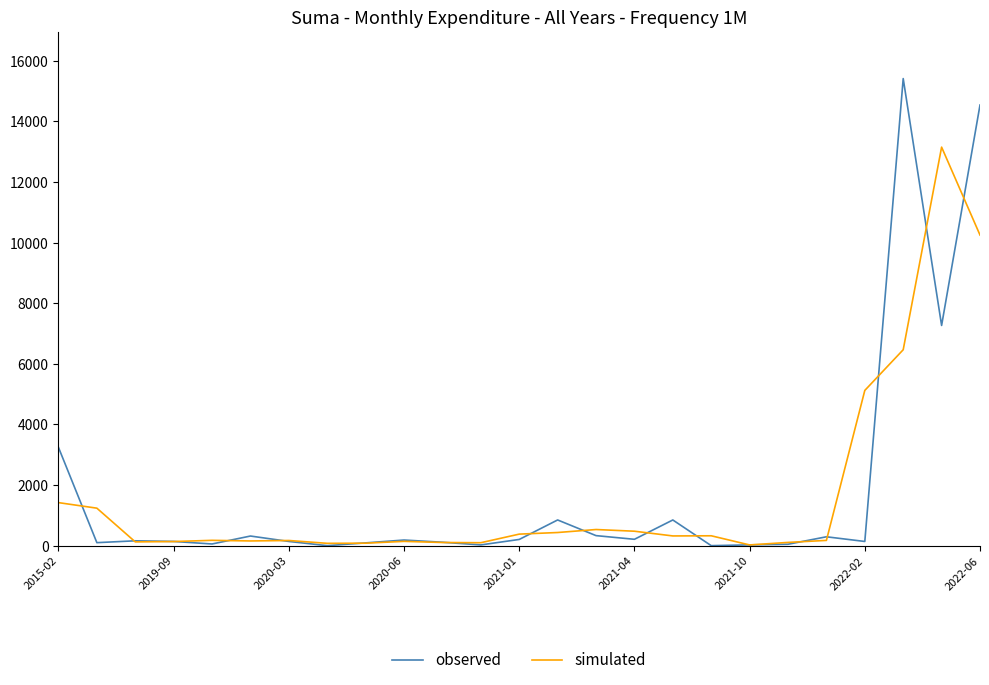

Rank the series by their maximum value, from lowest to highest.

simulated, observed